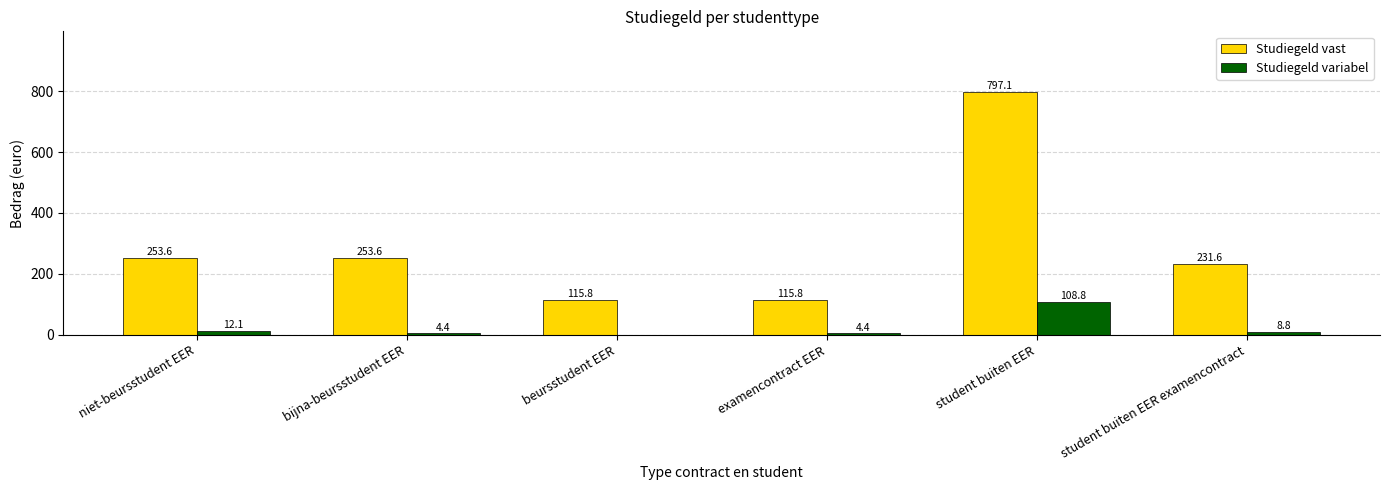

The value of Studiegeld vast at bijna-beursstudent EER is 253.6. True or false?

True